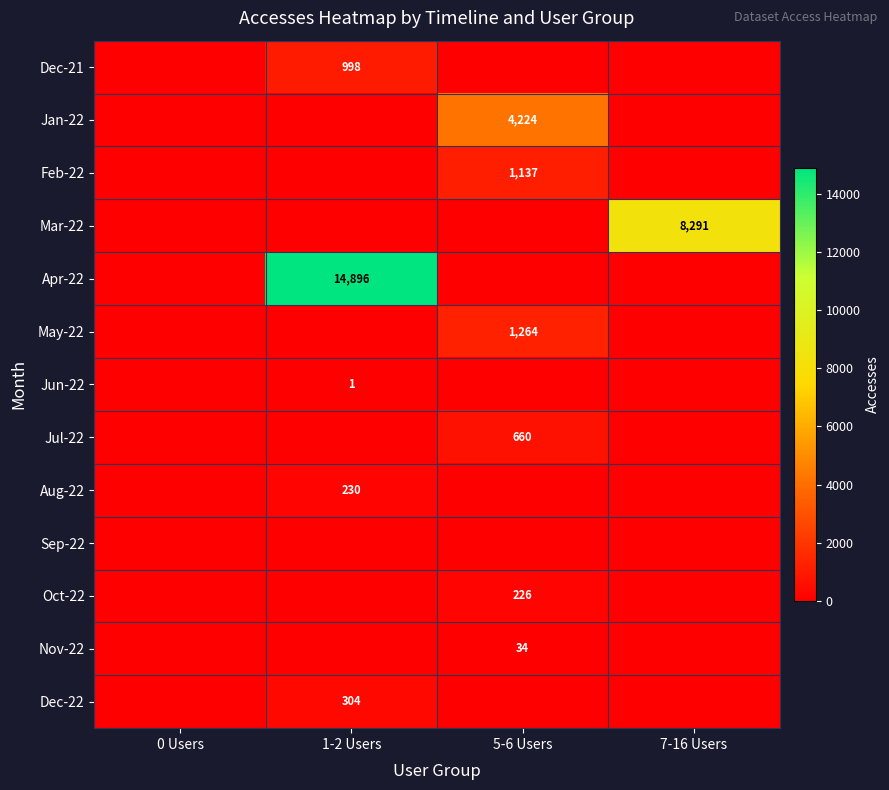

True or false: May-22 has a value of 1264 at 5-6 Users.

True